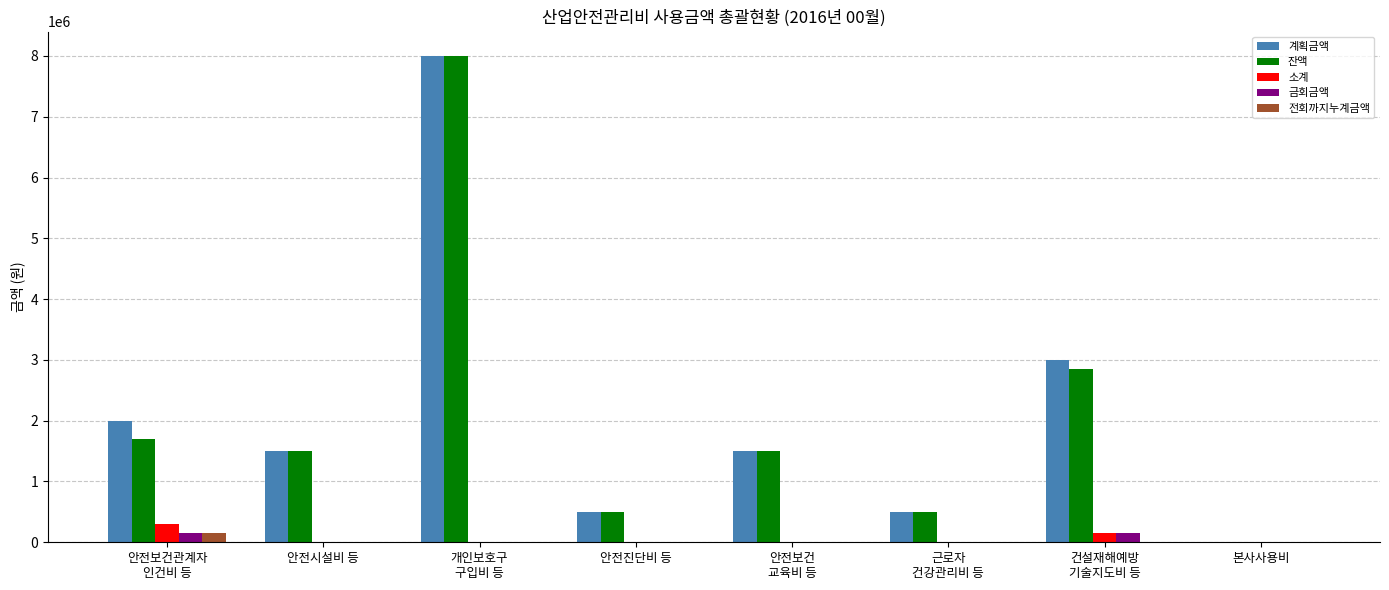

What is the total value across all series at 안전진단비 등?

1000000